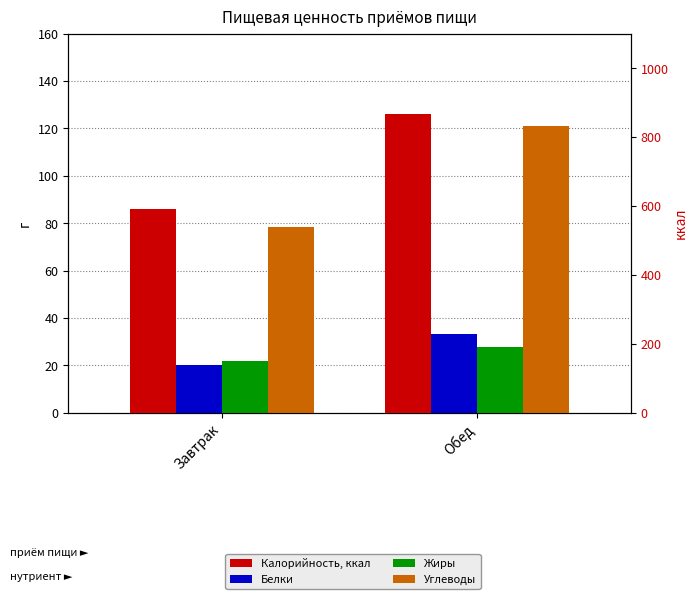

At which label does Белки reach its peak?

Обед